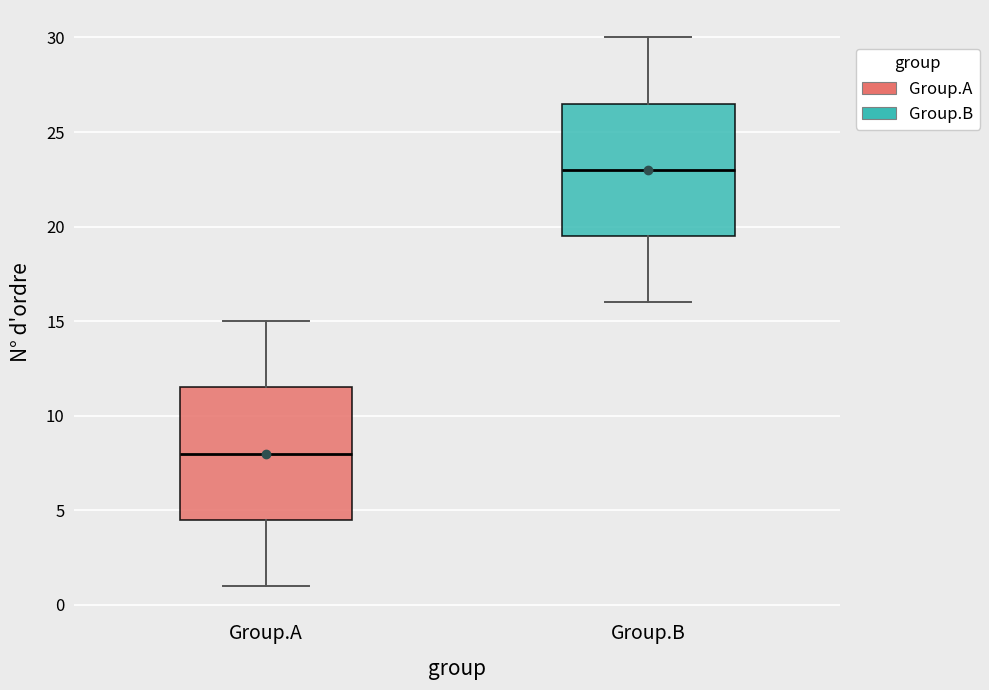

Reading left to right, read every box against the y-axis: the position of its median line, the range the box covers, and the ends of its whiskers. The values are not printed on the chart, so give them approximately, as read against the axis.

Group.A: median 8.0, box 4.5 to 11.5, whiskers 1.0 to 15.0
Group.B: median 23.0, box 19.5 to 26.5, whiskers 16.0 to 30.0